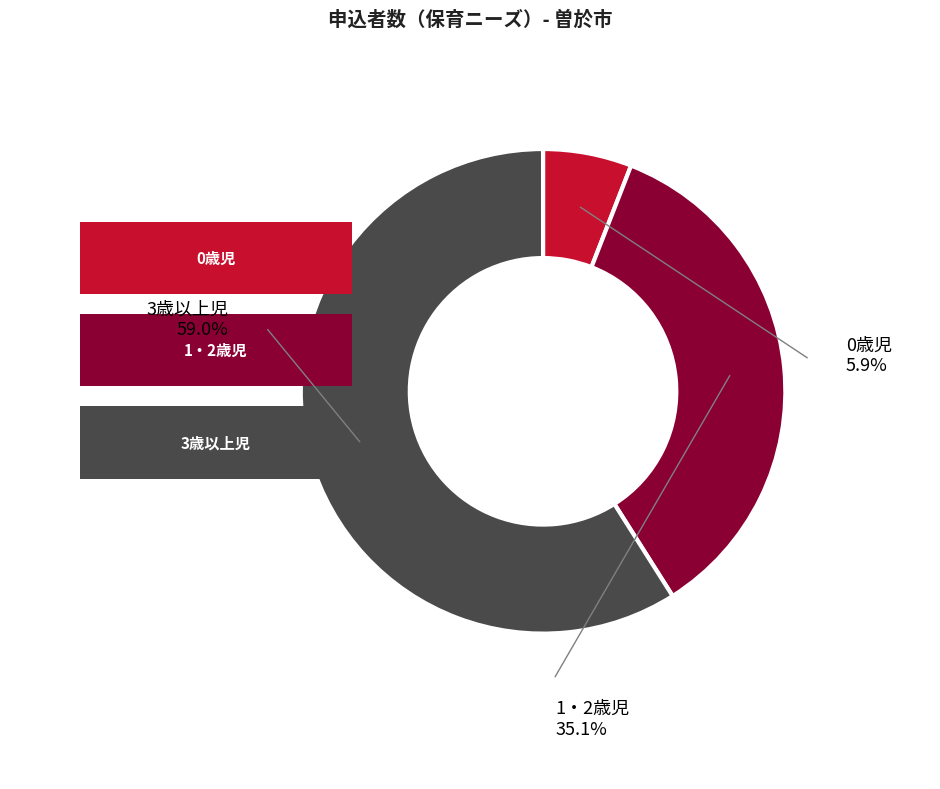

Does 1・2歳児 represent more than half of the total?

No